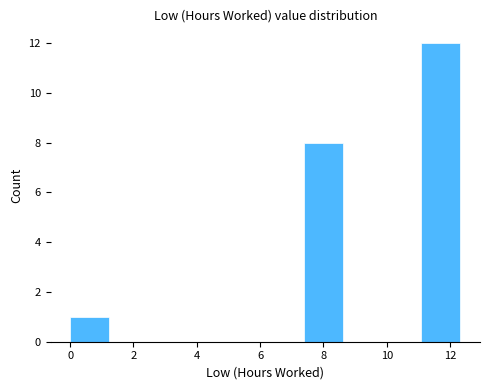

Reading left to right, list every bar in this chart as the range it spans on the x-axis followed by its height. Neither the bar edges nor the heights are printed on the chart, so give them approximately, as read against the axes.

0.0 to 1.2: 1
1.2 to 2.4: 0
2.4 to 3.6: 0
3.6 to 5.0: 0
5.0 to 6.2: 0
6.2 to 7.4: 0
7.4 to 8.6: 8
8.6 to 9.8: 0
9.8 to 11.0: 0
11.0 to 12.4: 12